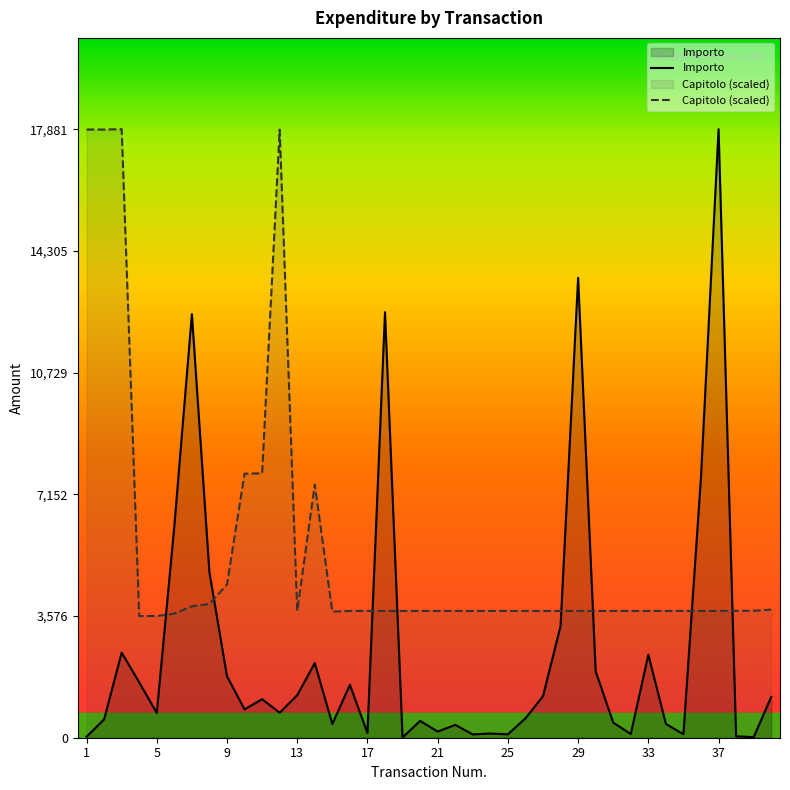

In Importo, how many points are higher than both neighbors (excluding endpoints)?

12